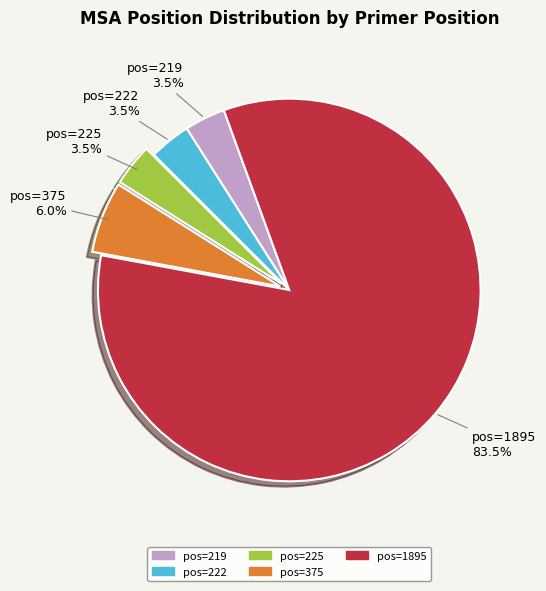

What is the largest slice in the pie chart?

pos=1895